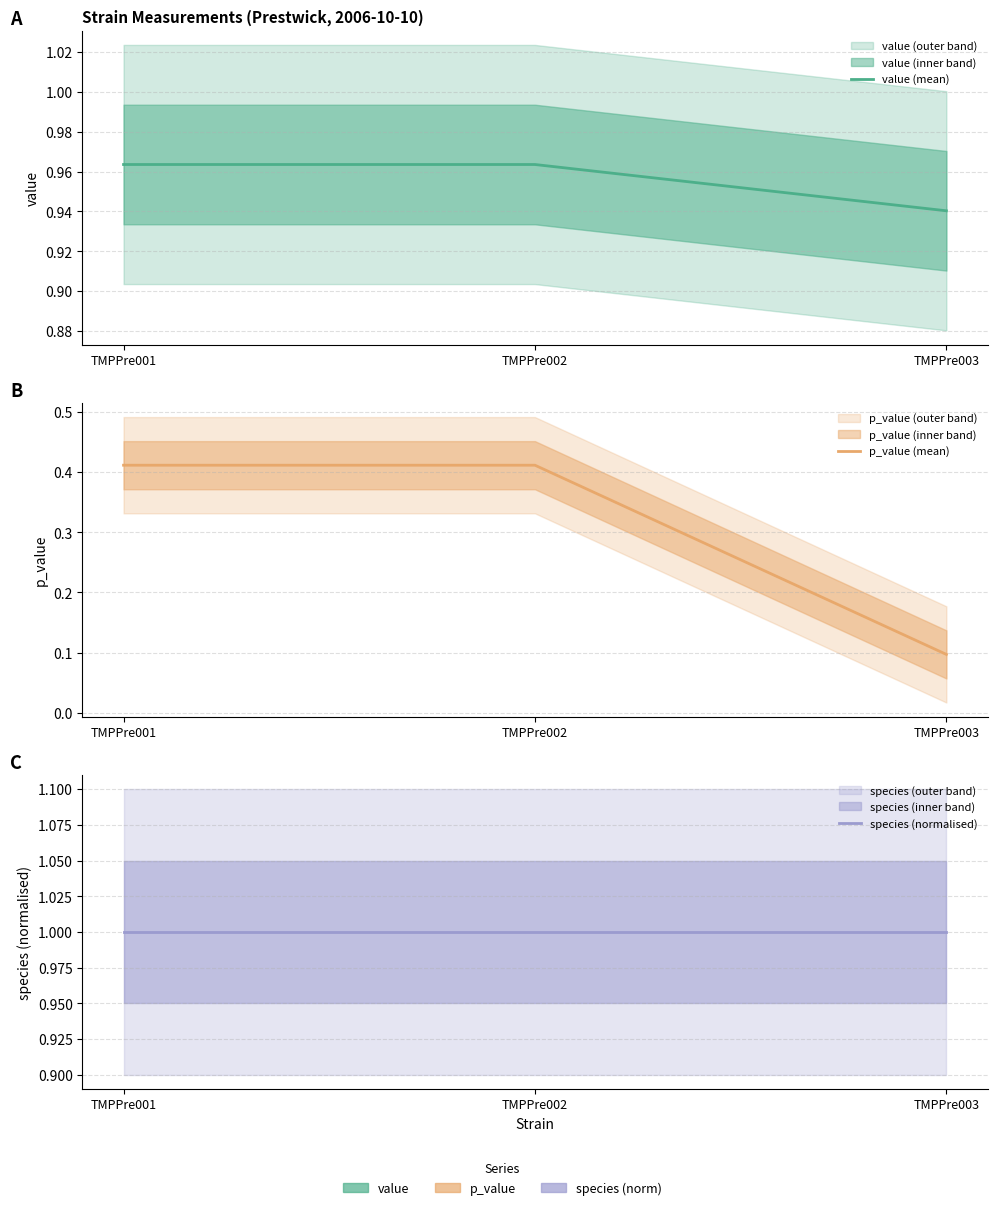

What is the approximate value of value (mean) at TMPPre001?

1.0